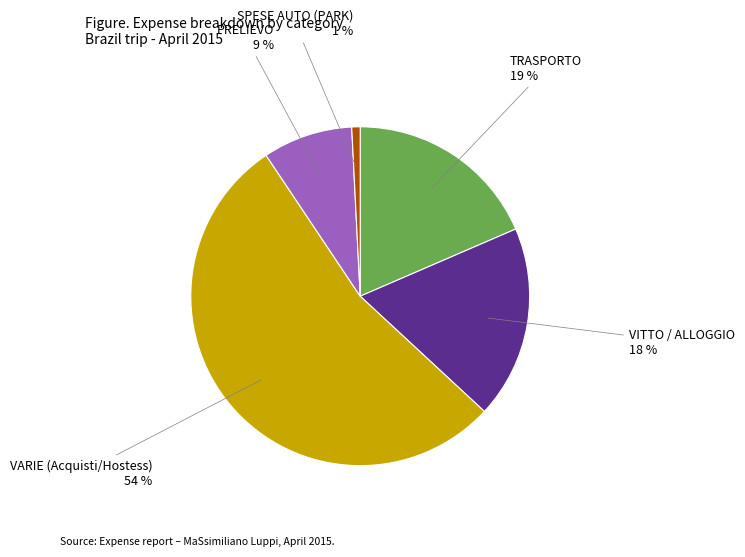

Count the number of slices in the pie.

5